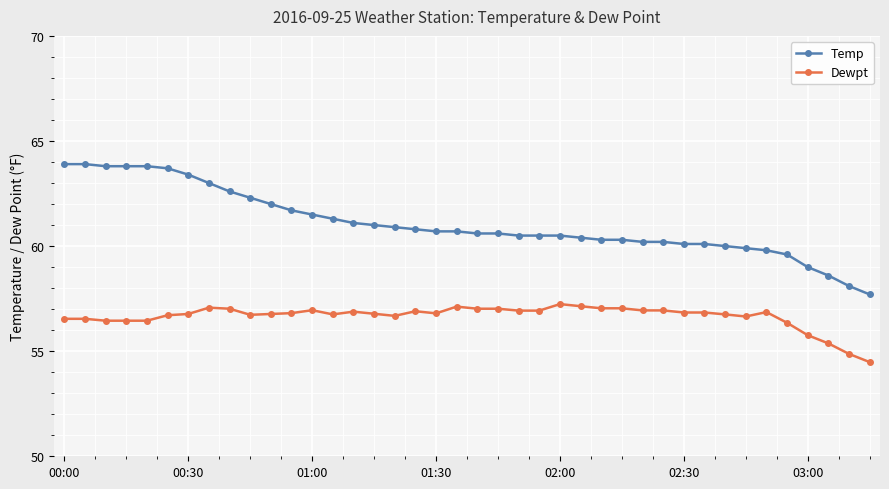

What is the minimum value for Temp?

57.7